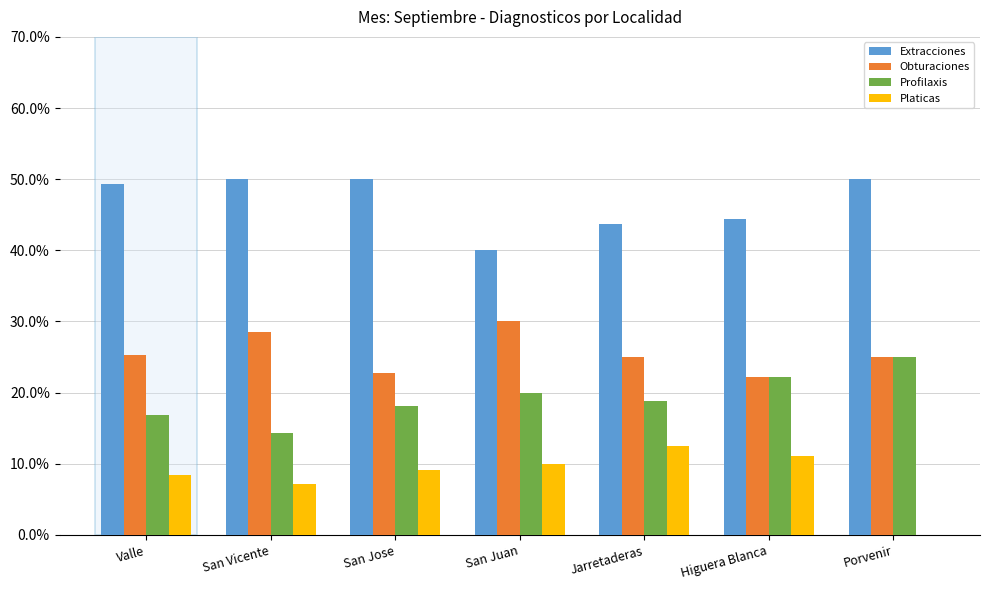

What is the highest value of the Extracciones series?

50.0